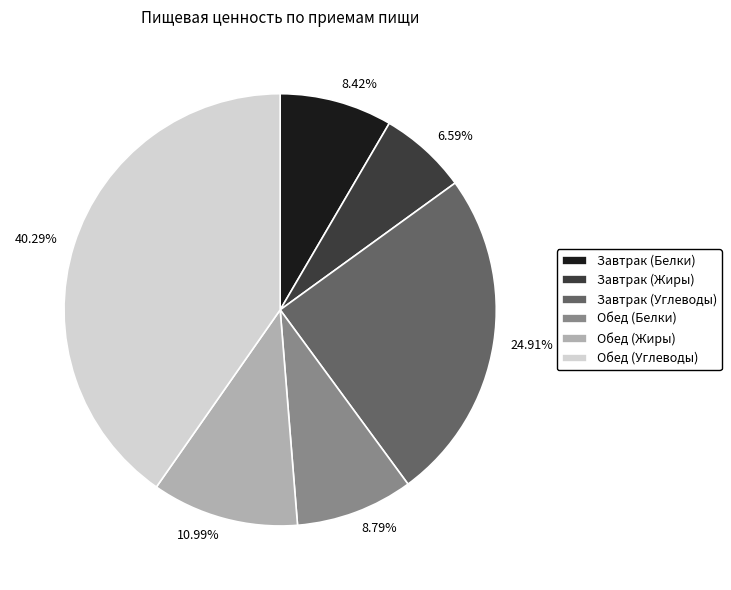

To the nearest percent, what is the average slice percentage?

17%